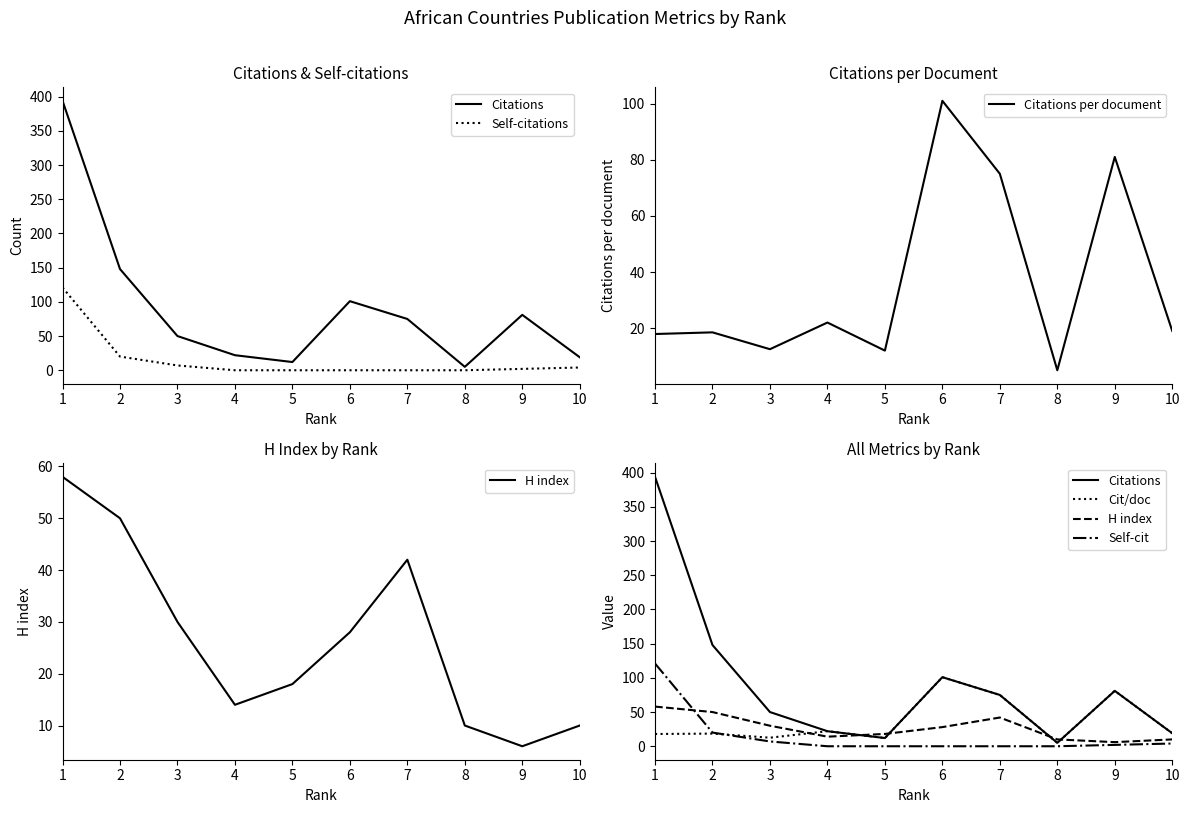

What is the sum of the Self-cit values at 4 and 10?

4.0